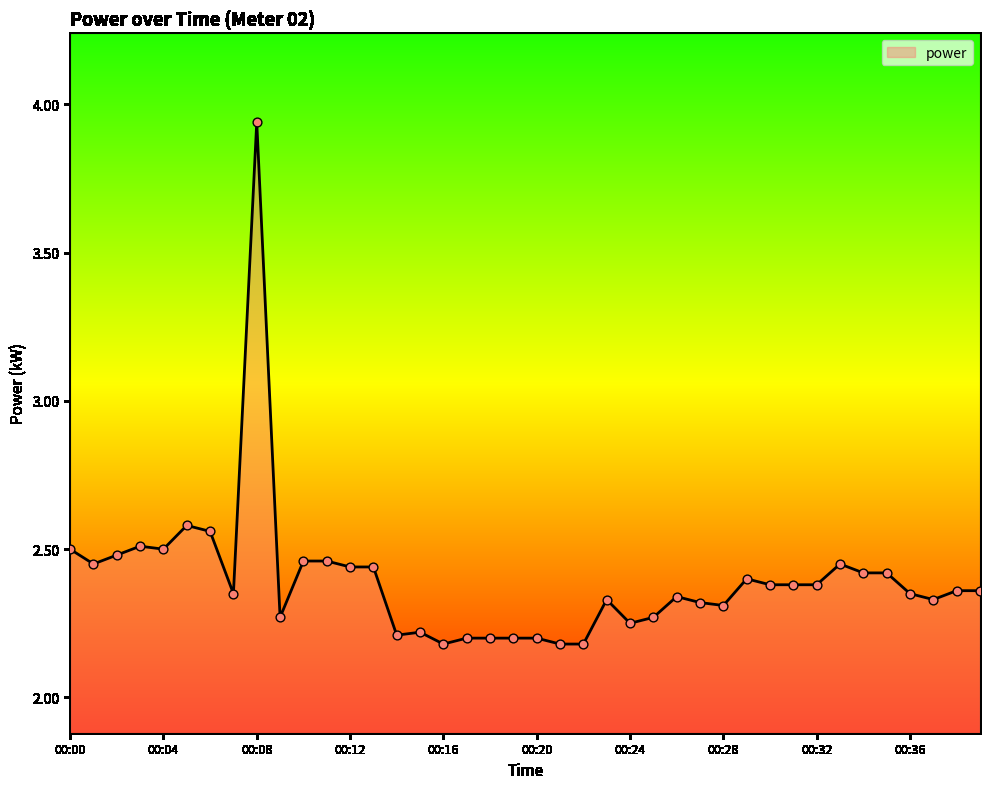

How many lines are shown in the chart?

1